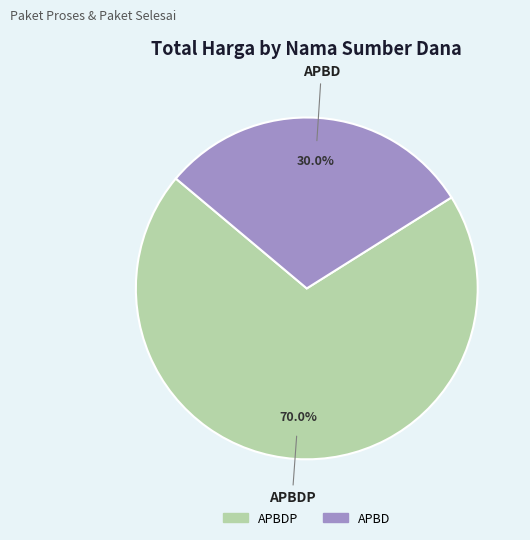

How much of the chart is everything except APBDP?

30.0%